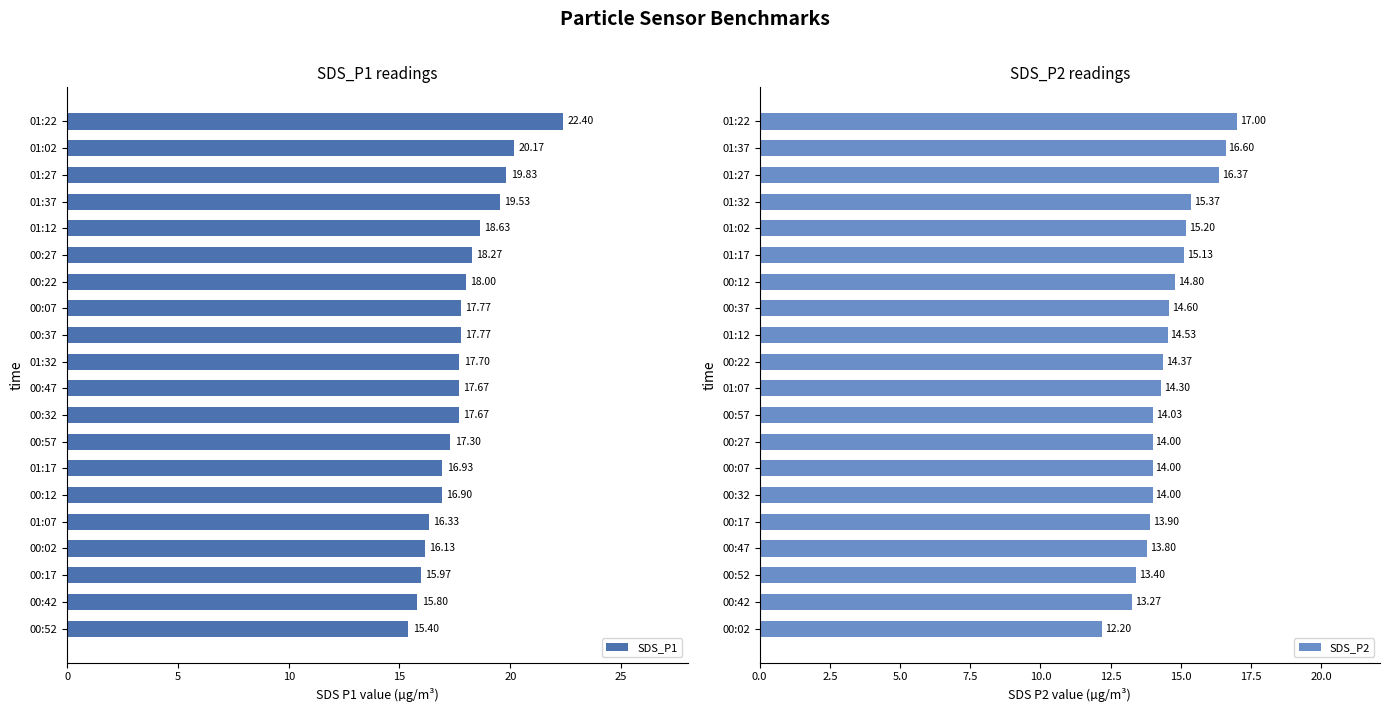

What is the difference between the SDS_P1 values at 01:32 and 00:22?

0.3